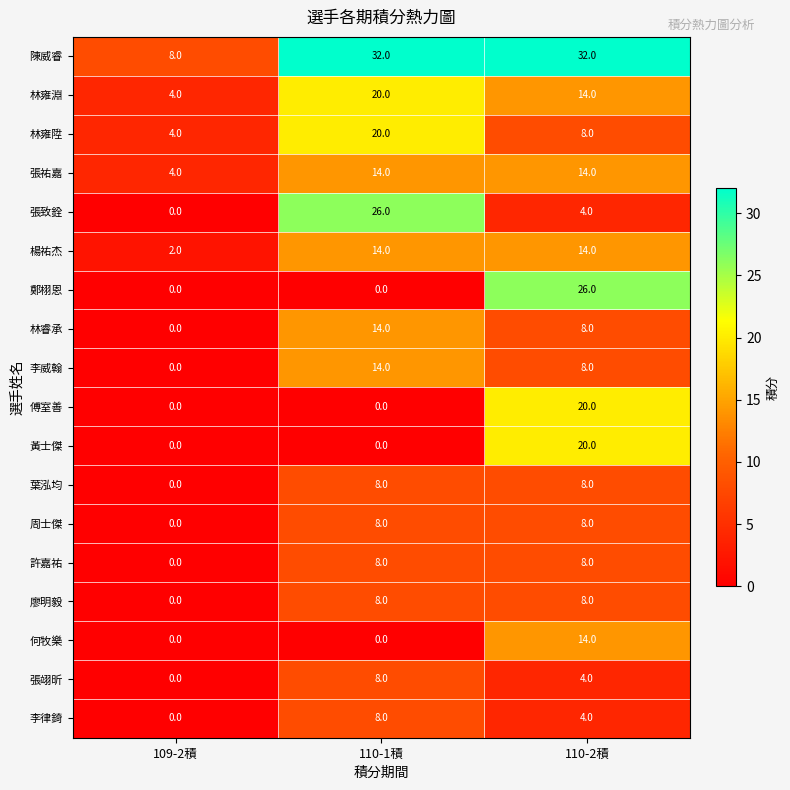

At which category is the sum across all series the highest?

110-2積